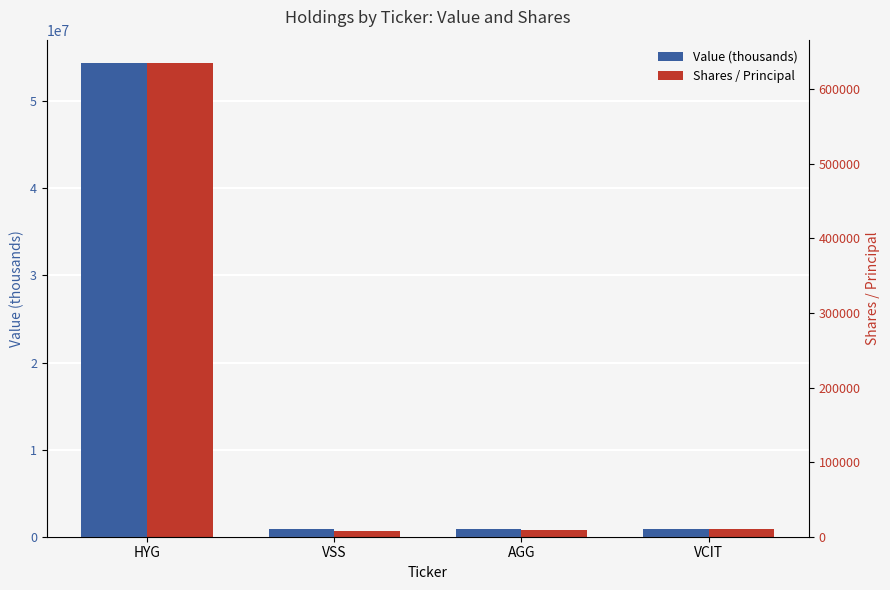

What is the label of the 4th bar from the left?

VCIT